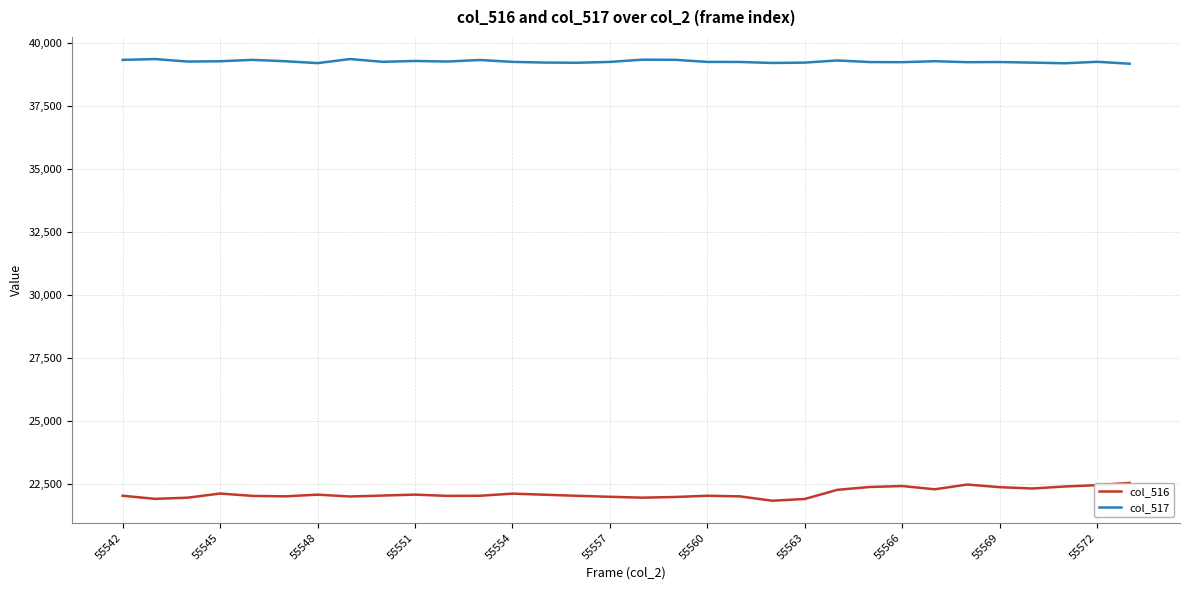

List the series in order of their peak value, highest first.

col_517, col_516